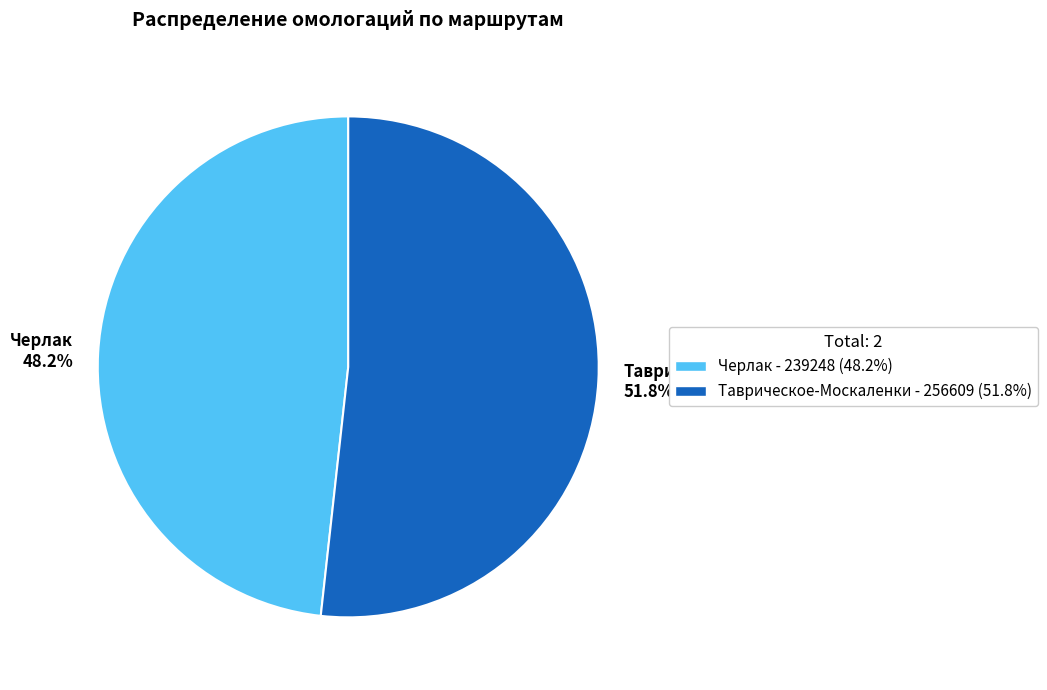

Which category has the smallest portion of the pie?

Черлак